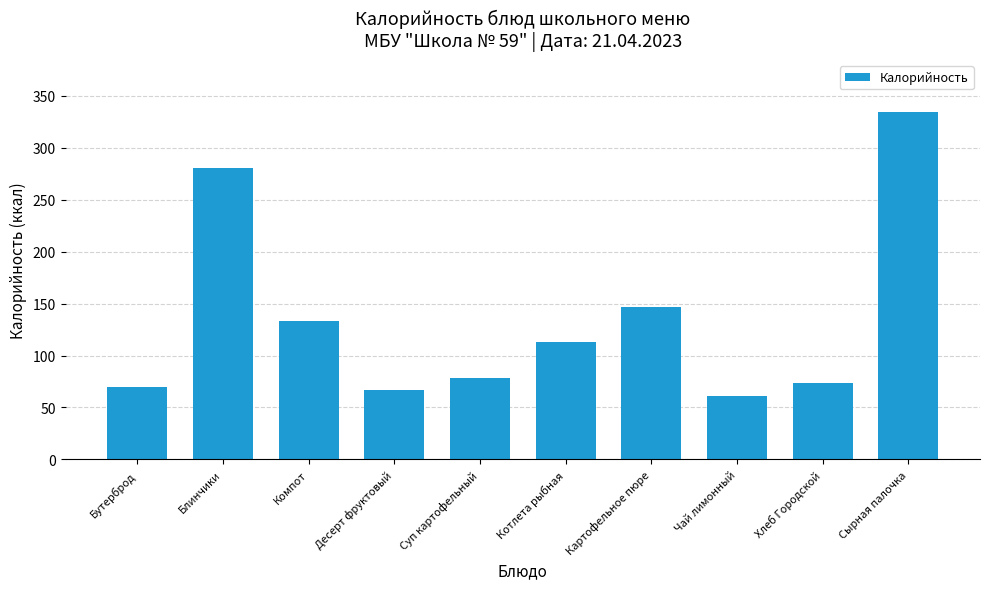

Between Компот and Блинчики, which is larger?

Блинчики